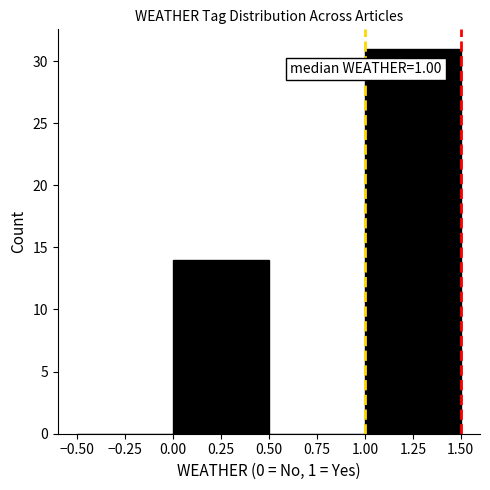

Which range on the x-axis has the tallest bar?

1.00 to 1.50